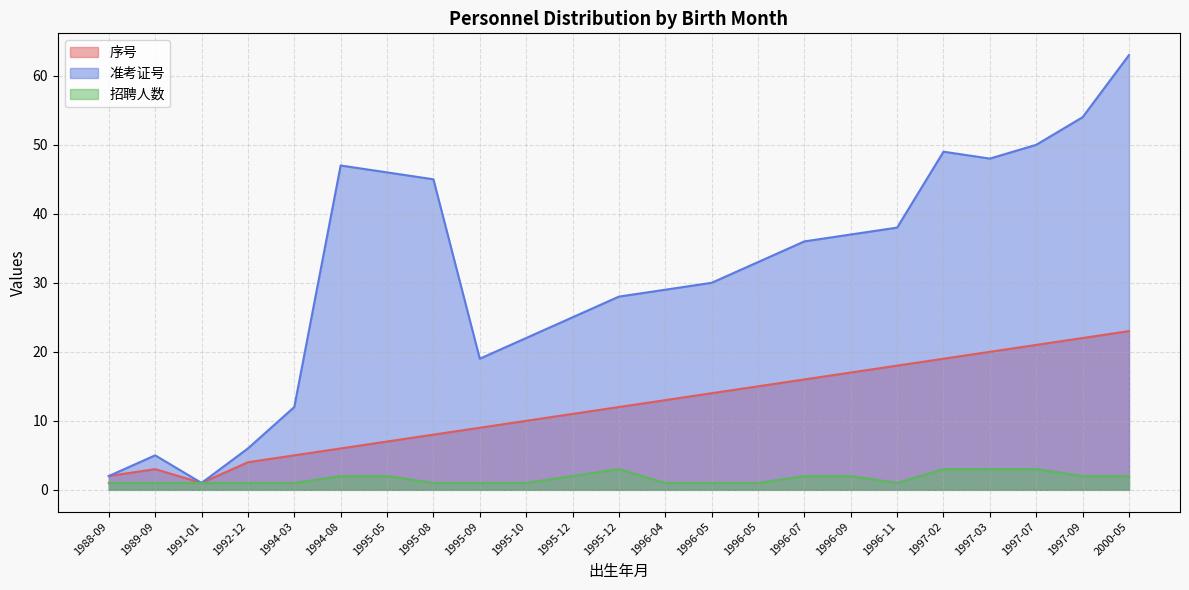

Reading left to right, what are all the values shown in this chart?

序号: 2	3	1	4	5	6	7	8	9	10	11	12	13	14	15	16	17	18	19	20	21	22	23
准考证号: 2	5	1	6	12	47	46	45	19	22	25	28	29	30	33	36	37	38	49	48	50	54	63
招聘人数: 1	1	1	1	1	2	2	1	1	1	2	3	1	1	1	2	2	1	3	3	3	2	2